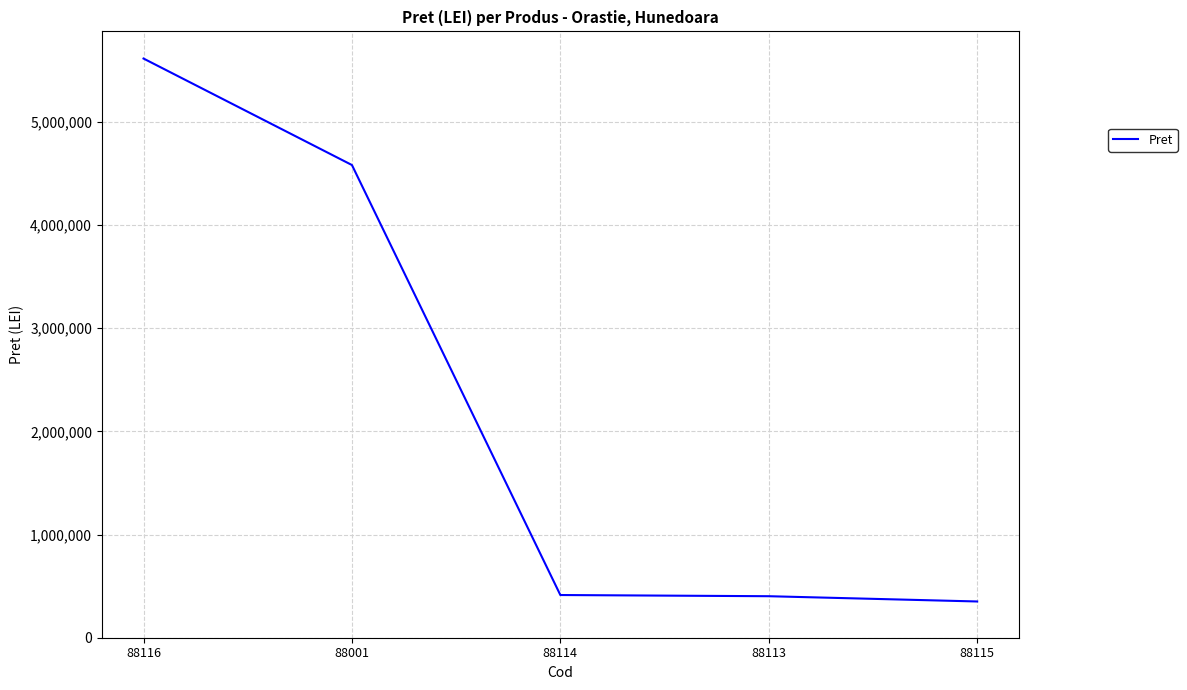

True or false: there are more than 1 points higher than both neighbors.

False